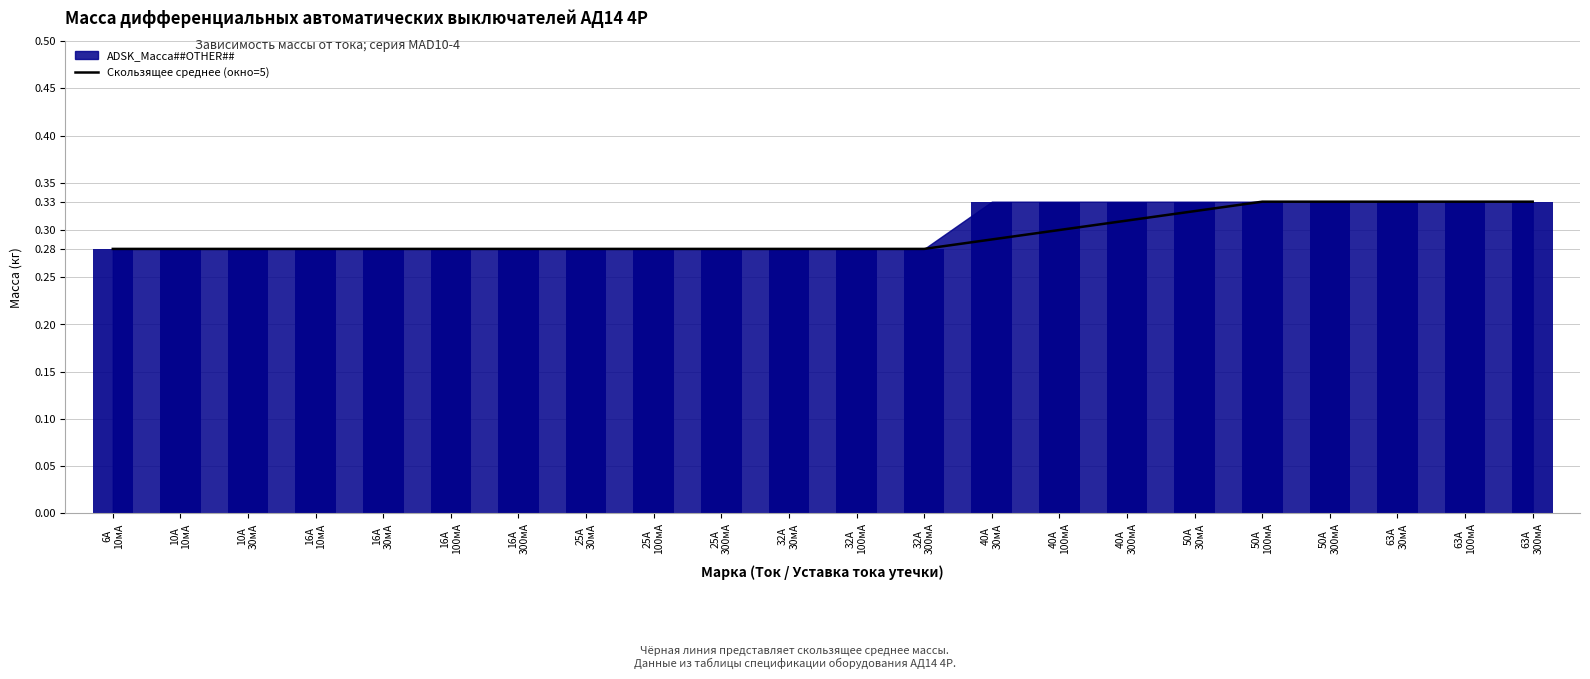

Reading left to right, transcribe all the data shown in this chart.

6А
10мА=0.3	10А
10мА=0.3	10А
30мА=0.3	16А
10мА=0.3	16А
30мА=0.3	16А
100мА=0.3	16А
300мА=0.3	25А
30мА=0.3	25А
100мА=0.3	25А
300мА=0.3	32А
30мА=0.3	32А
100мА=0.3	32А
300мА=0.3	40А
30мА=0.3	40А
100мА=0.3	40А
300мА=0.3	50А
30мА=0.3	50А
100мА=0.3	50А
300мА=0.3	63А
30мА=0.3	63А
100мА=0.3	63А
300мА=0.3